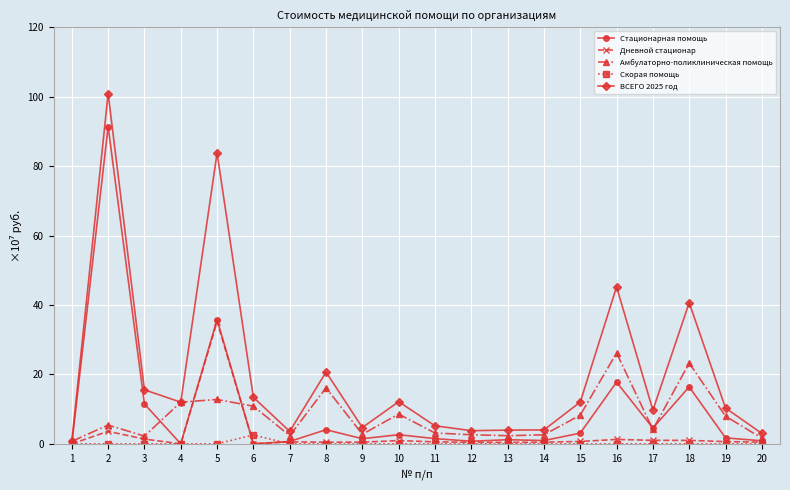

What is the highest value of the Амбулаторно-поликлиническая помощь series?

26.2